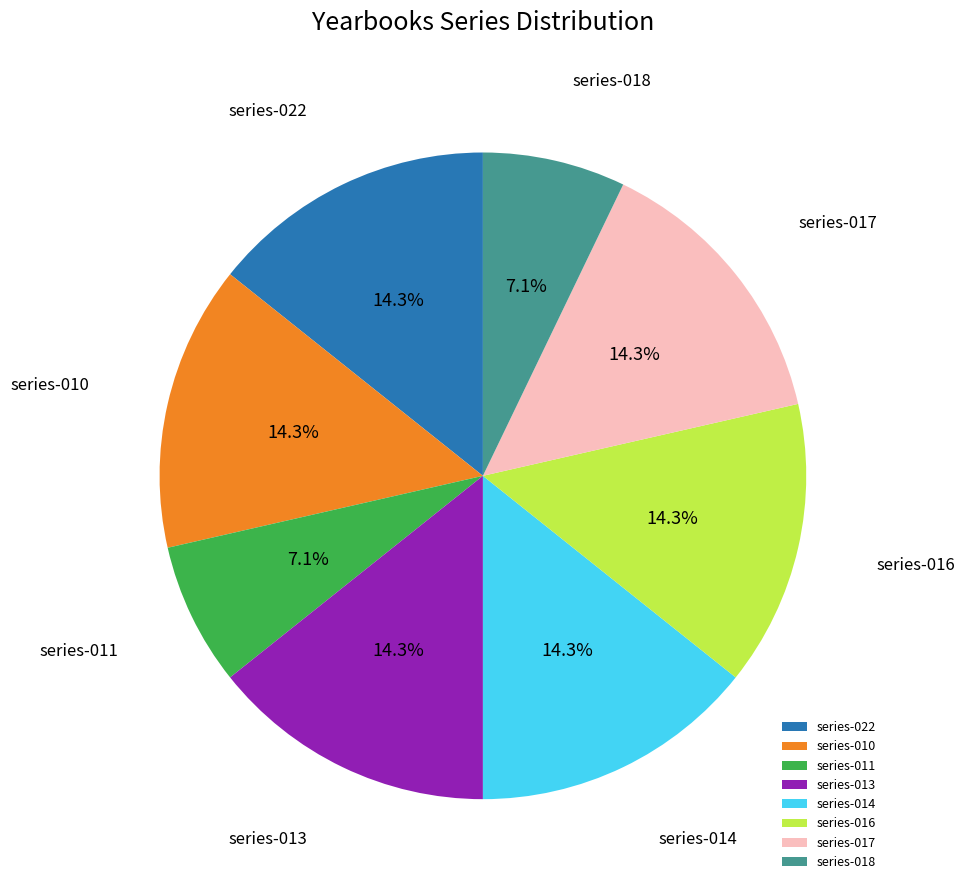

Approximately how many times larger is the value at series-016 compared to series-022?

1.0